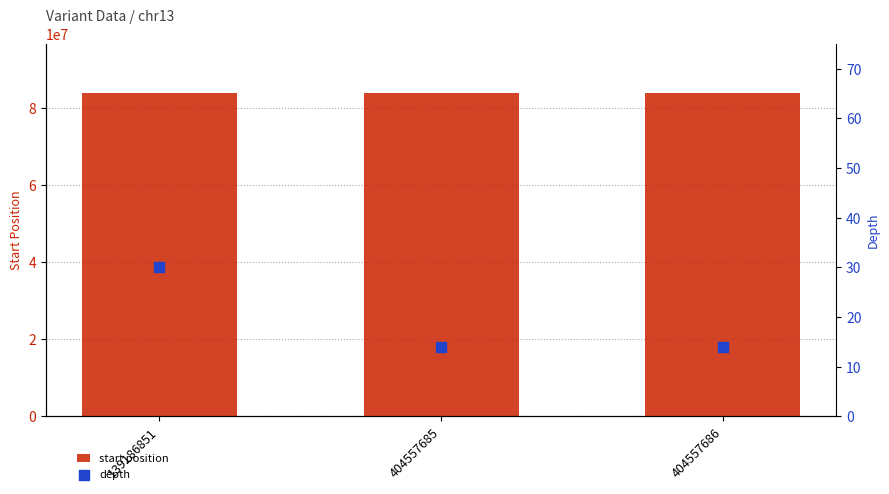

At how many categories does at least one series exceed 56709234?

3